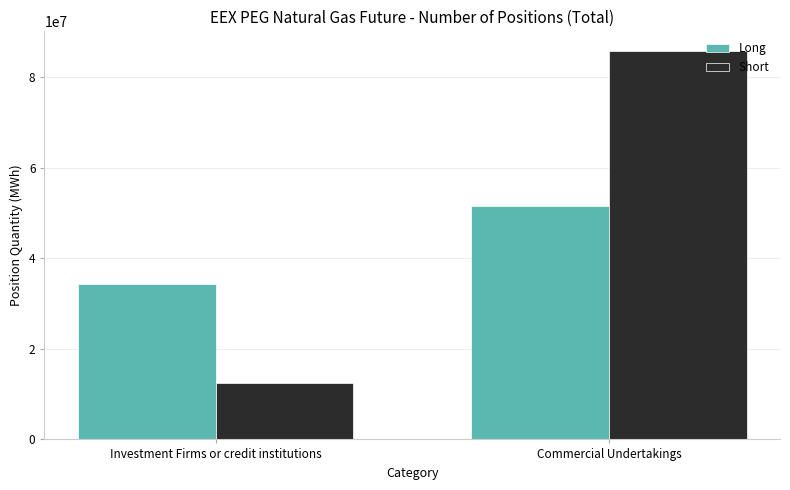

How many bars are there in each group?

2